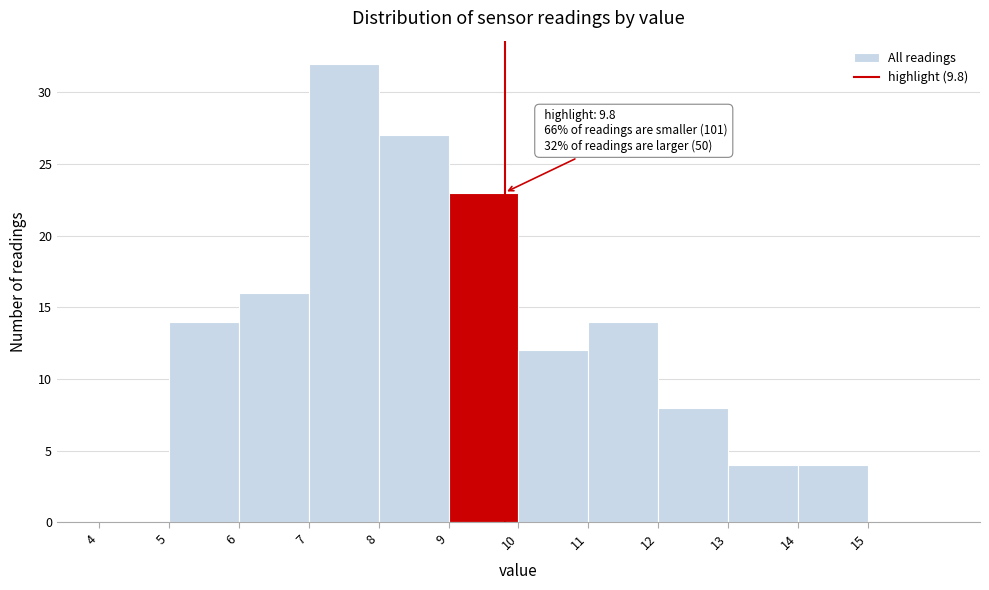

Which range on the x-axis has the tallest bar?

7 to 8